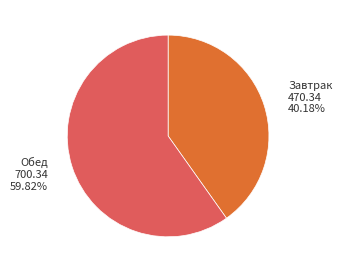

Combined, do Завтрак and Обед account for over 50%?

Yes